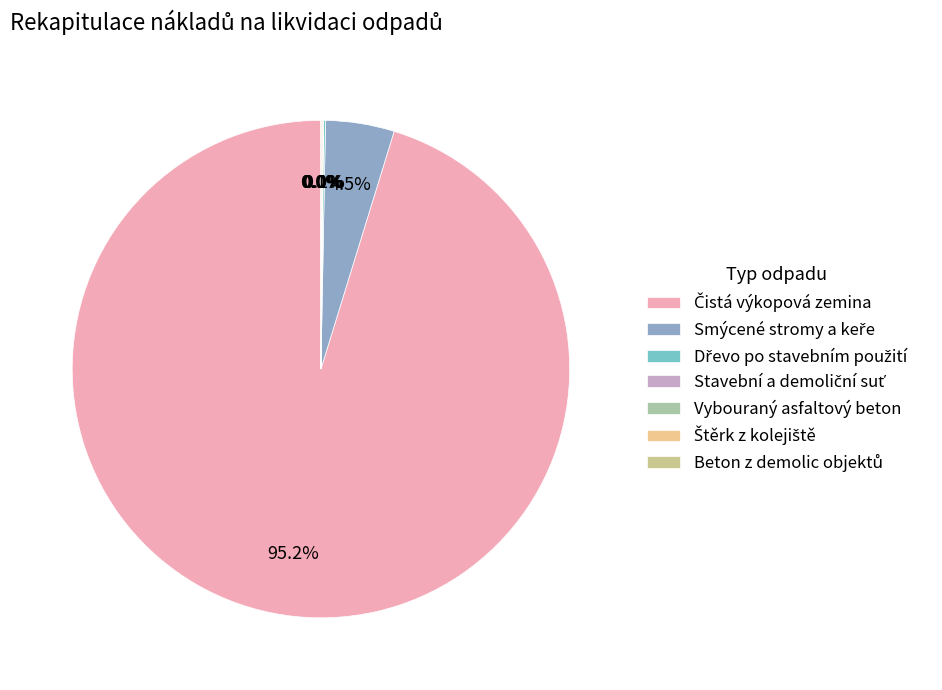

Is there any slice that represents more than half of the pie?

Yes